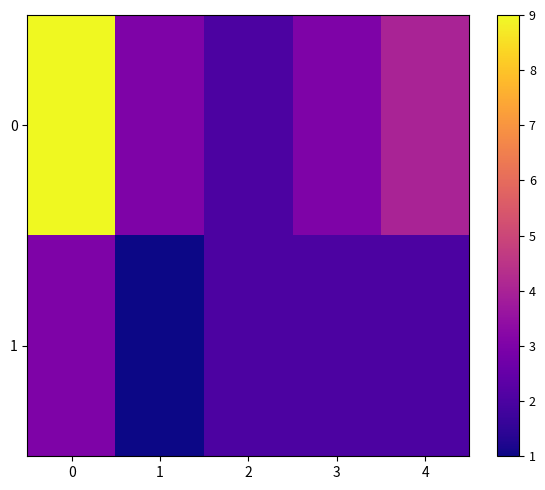

Reading right to left, transcribe all the data shown in this chart.

0: 4=4	3=3	2=2	1=3	0=9
1: 4=2	3=2	2=2	1=1	0=3